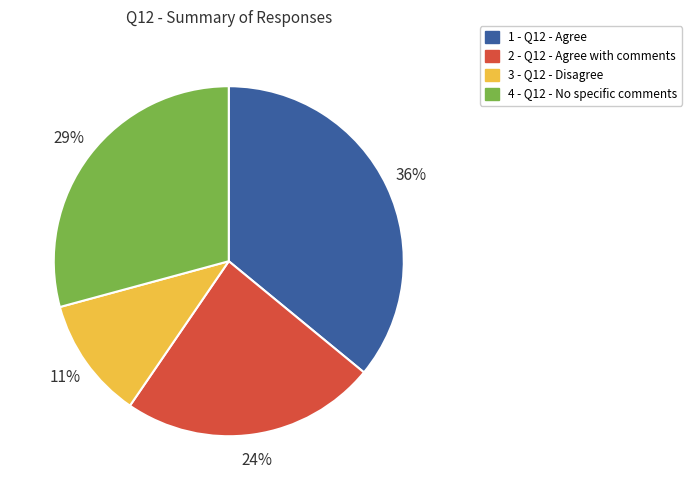

Is it true that 3 - Q12 - Disagree is 2% of the pie?

False